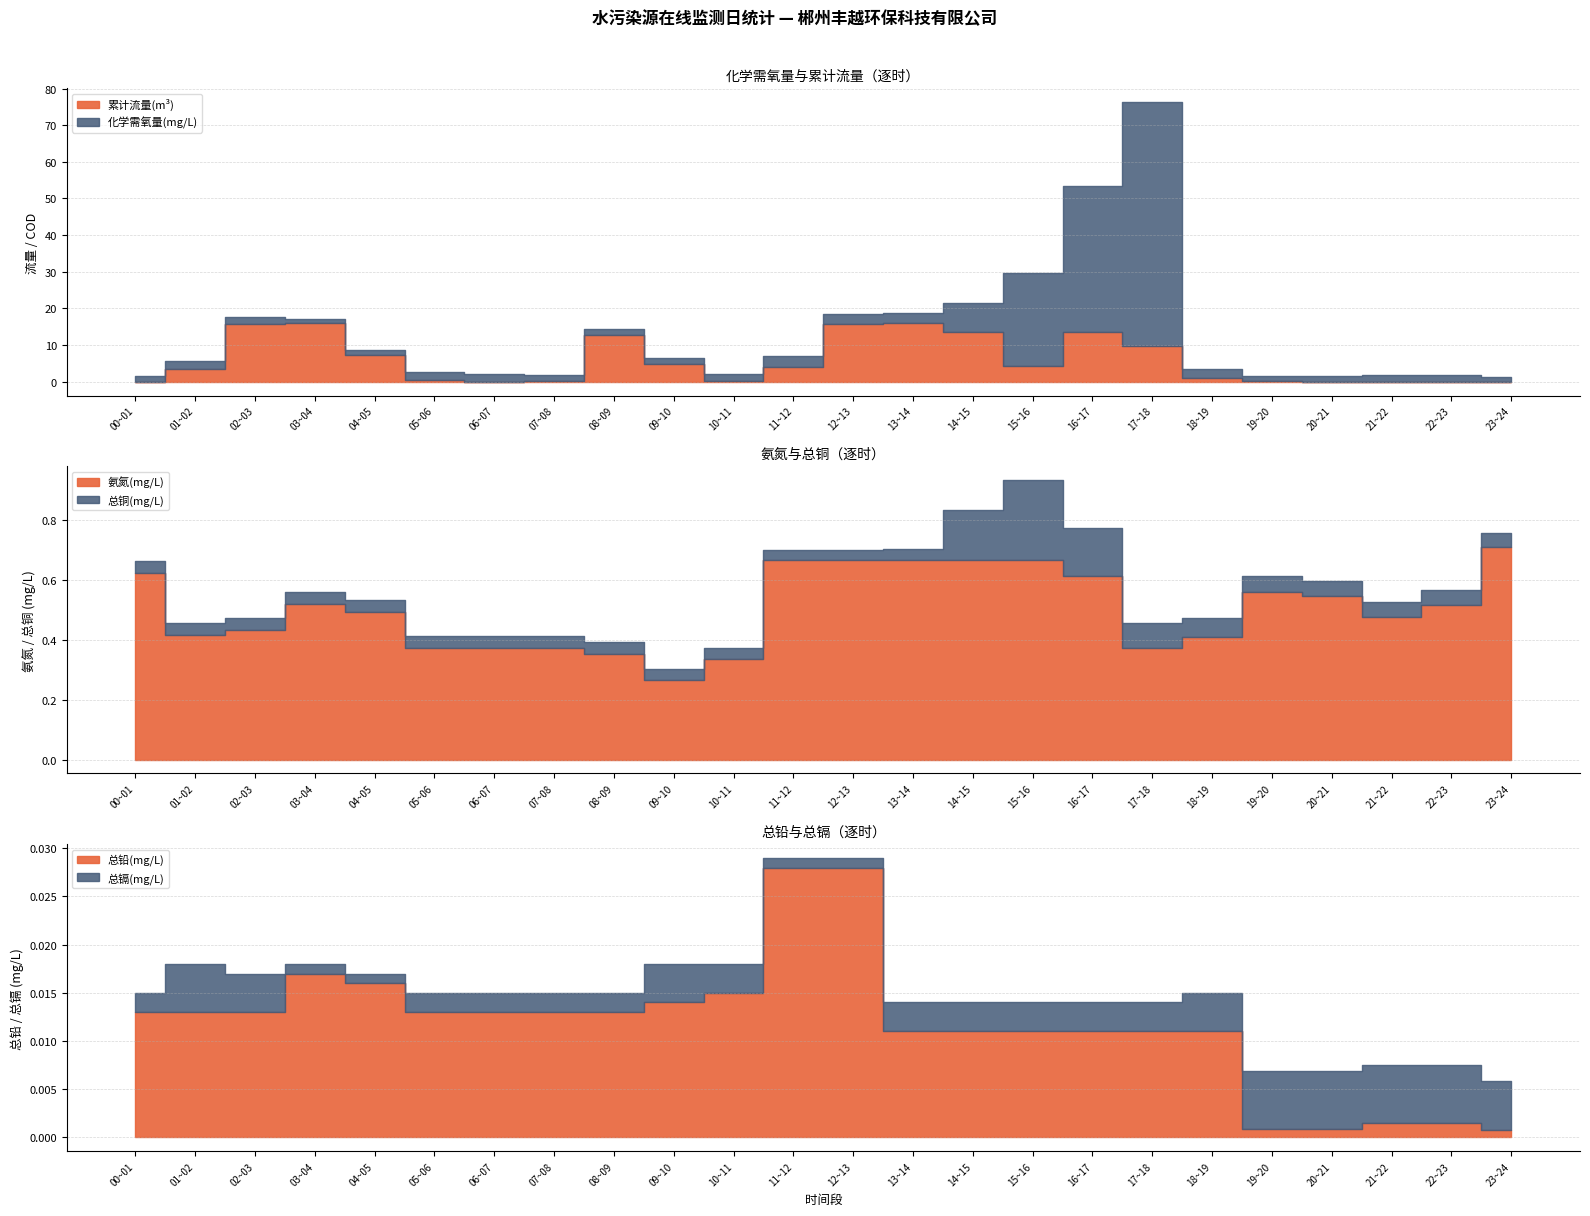

What is the label of the 12th point from the left?

11~12时